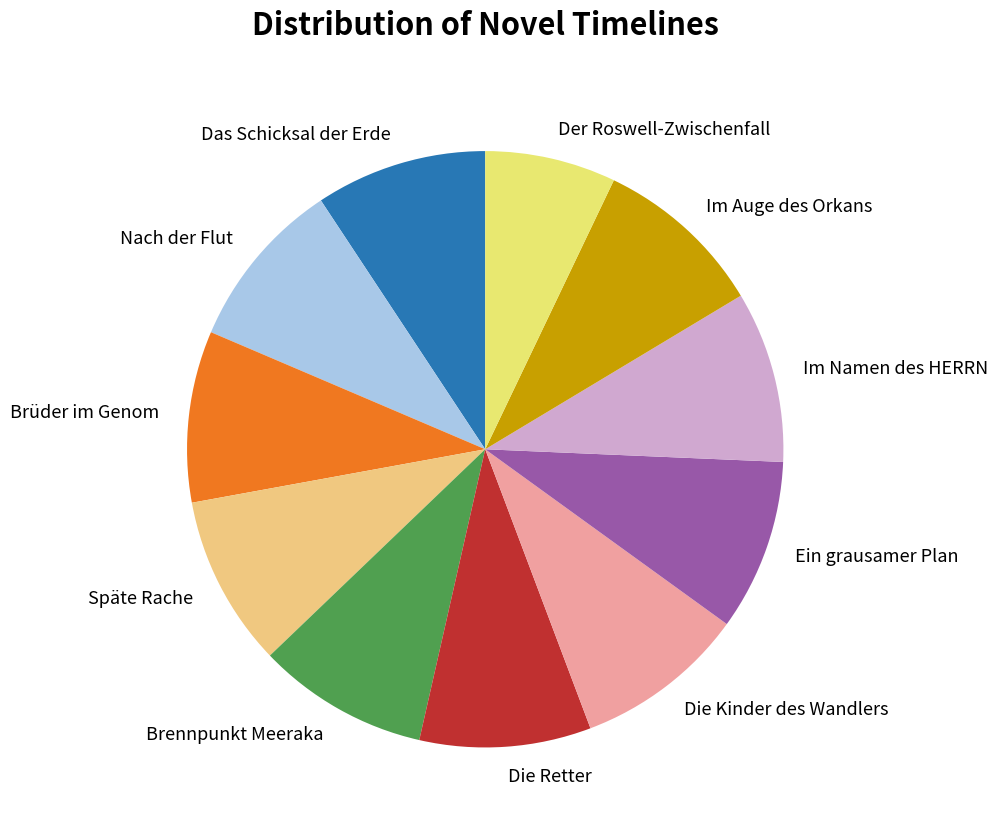

Is Späte Rache the majority of the pie?

No